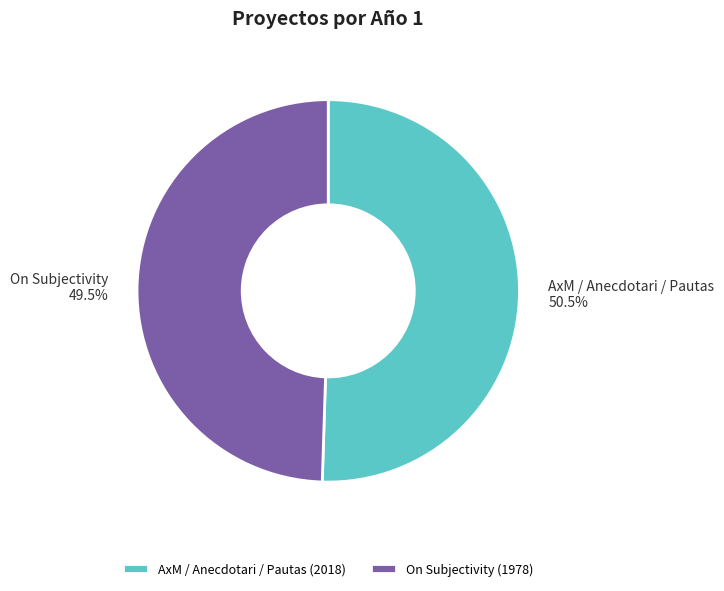

Combined, do On Subjectivity and AxM / Anecdotari / Pautas account for over 50%?

Yes